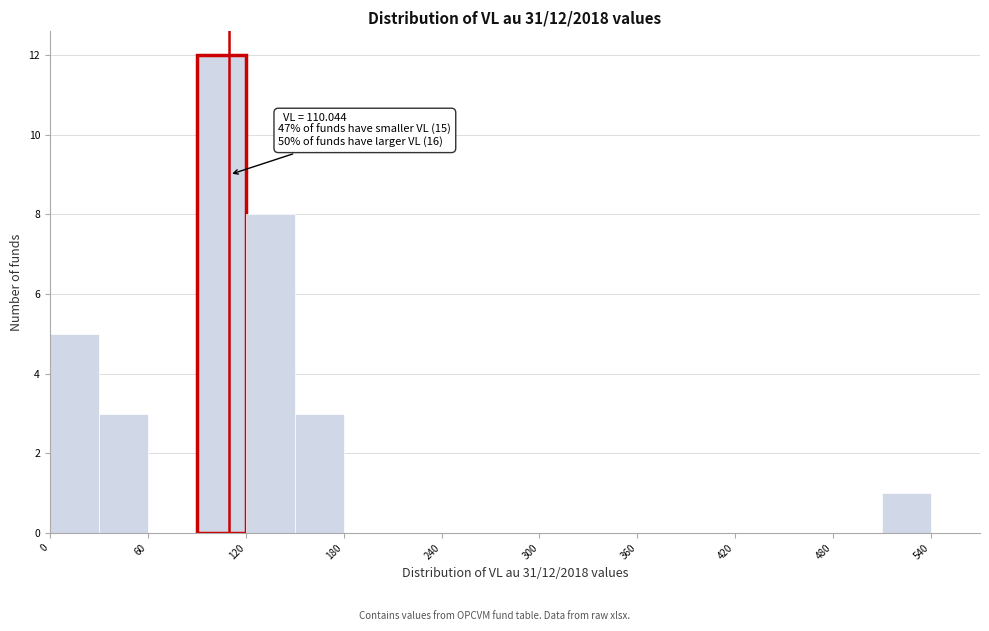

Around what value on the x-axis is the tallest bar? Give the approximate position of its centre, as read against the axis.

110